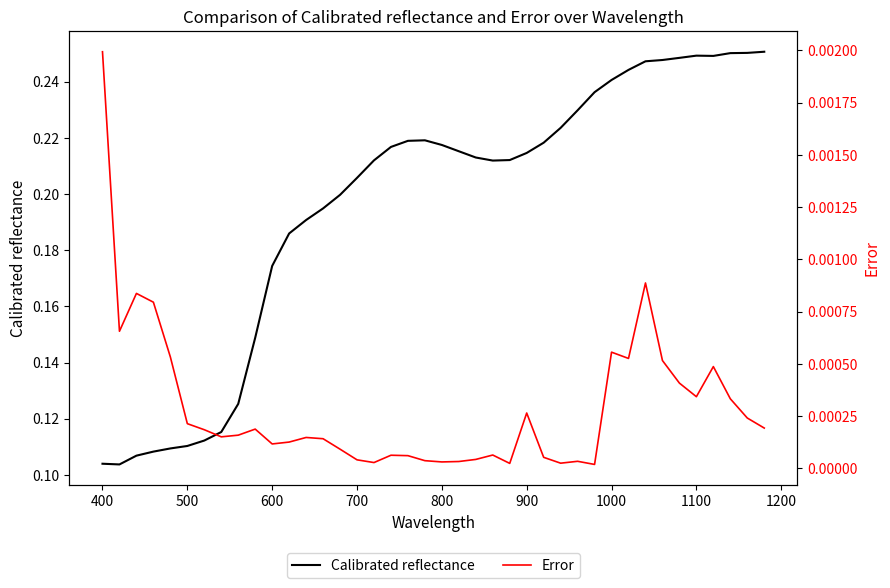

At how many categories does at least one series exceed 0?

40